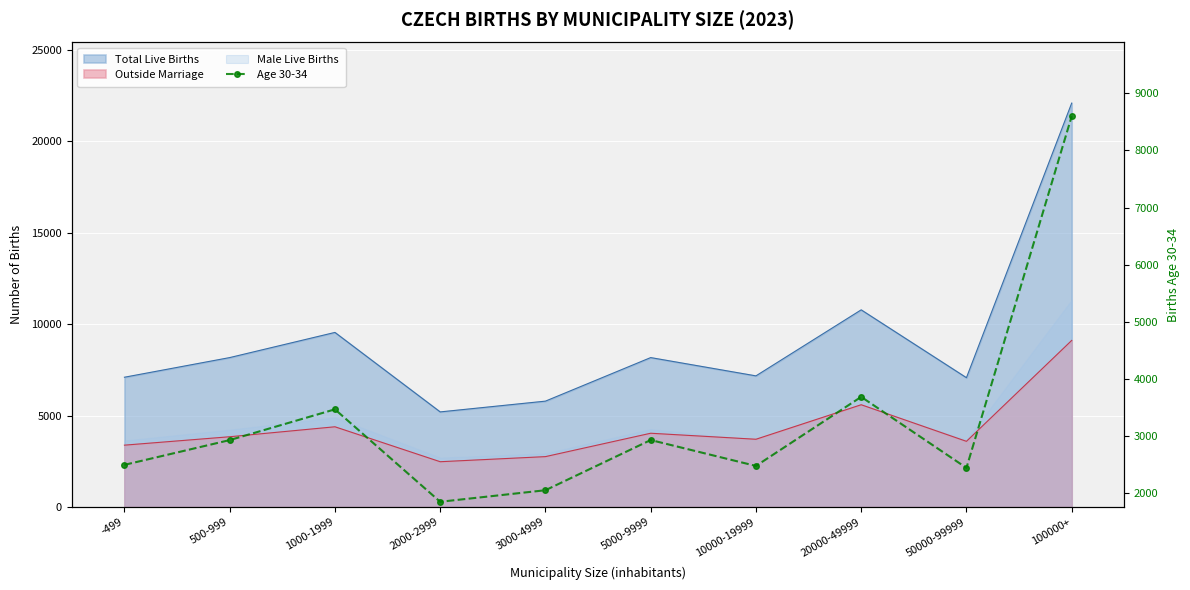

What is the difference between the maximum and minimum values?

6744